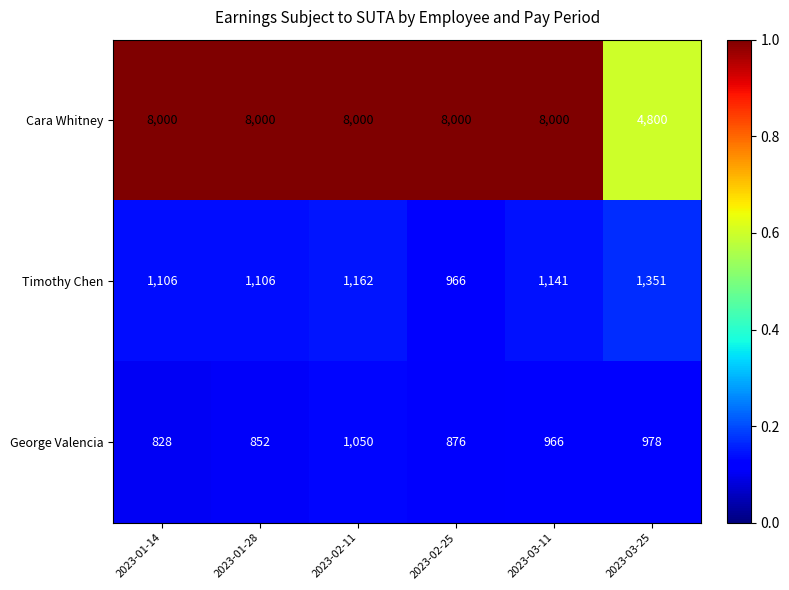

Read the Cara Whitney value at 2023-01-14.

8000